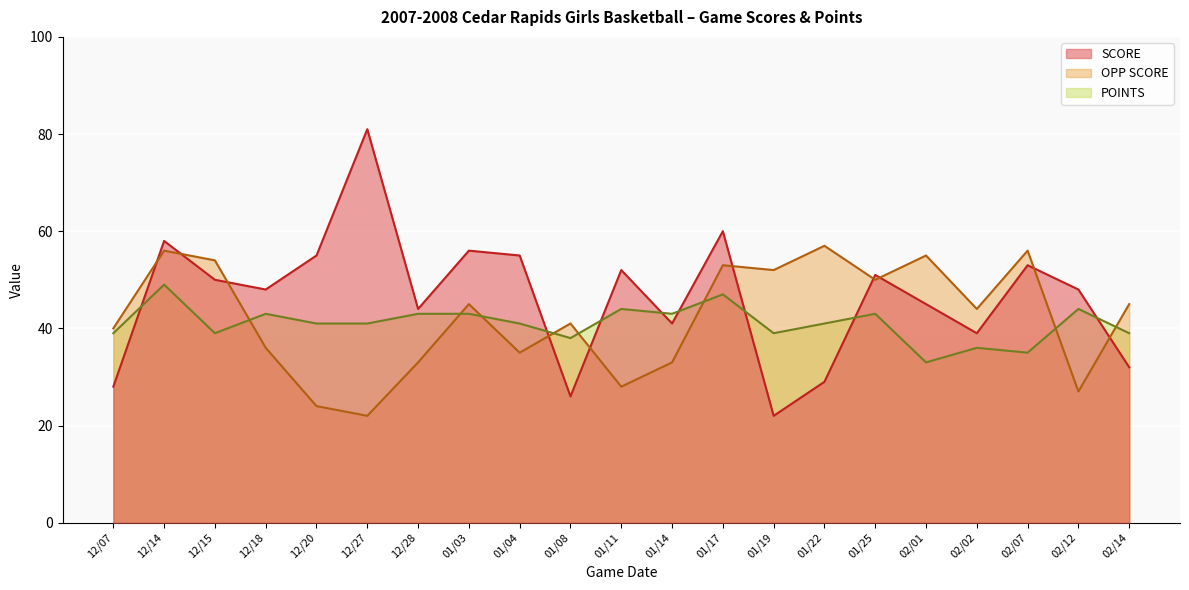

Rank the series by their average value, from lowest to highest.

POINTS, OPP SCORE, SCORE